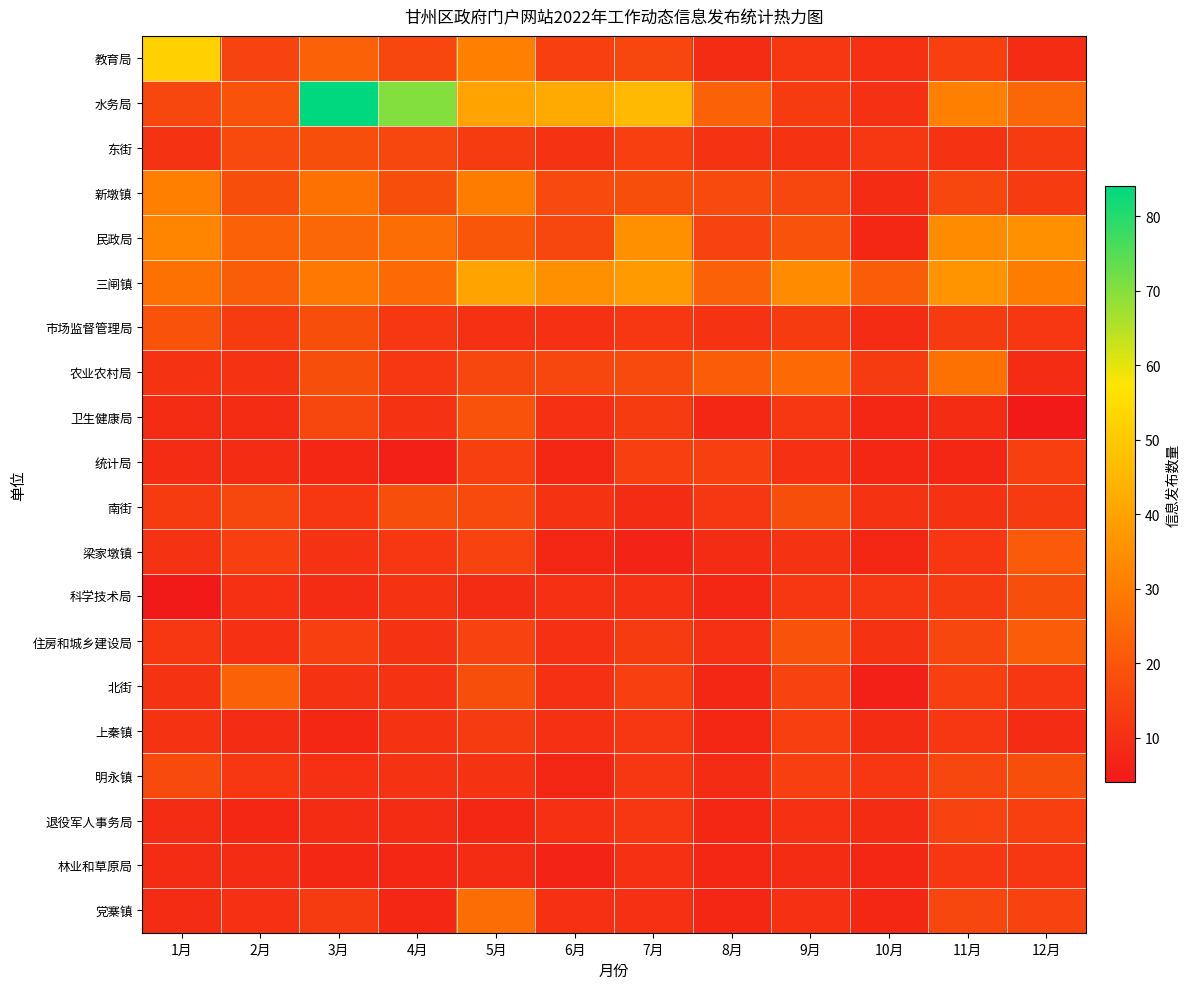

Which label corresponds to the largest value in the chart?

3月